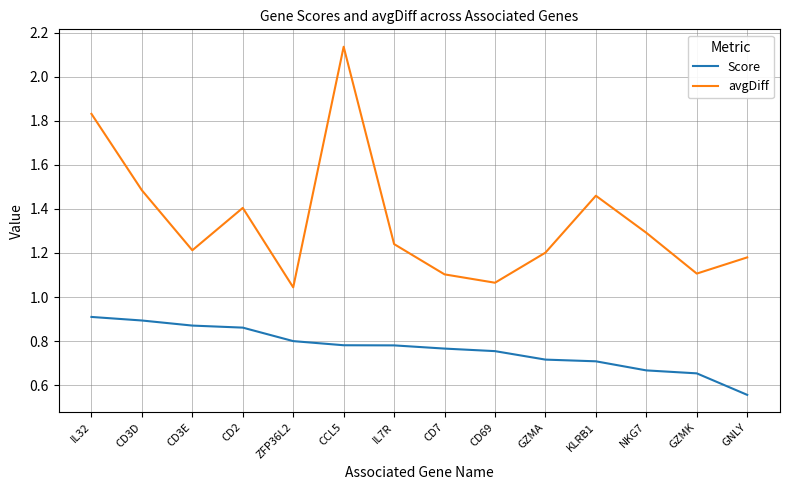

True or false: avgDiff and Score cross at least once.

False